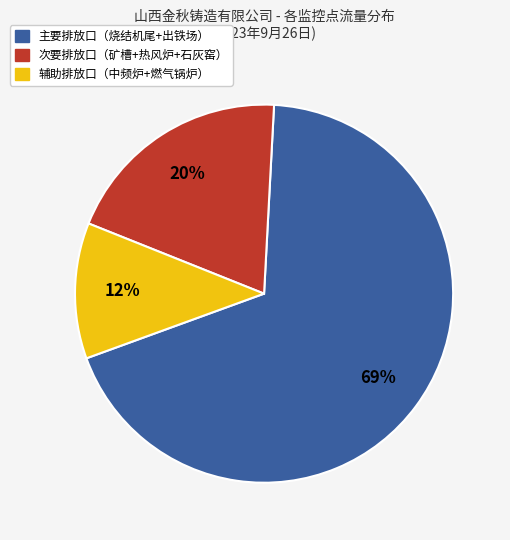

Is there a majority slice in this chart?

Yes